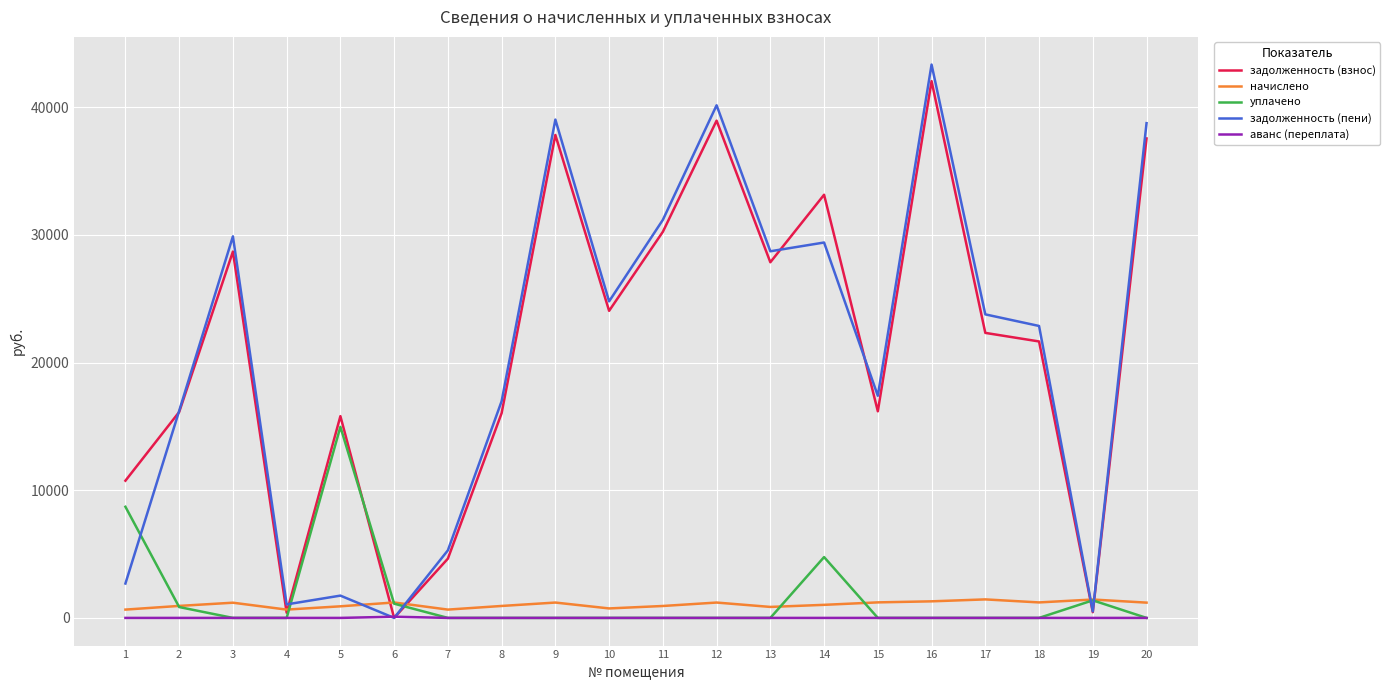

The value of задолженность (взнос) at 10 is 24049.6. True or false?

True